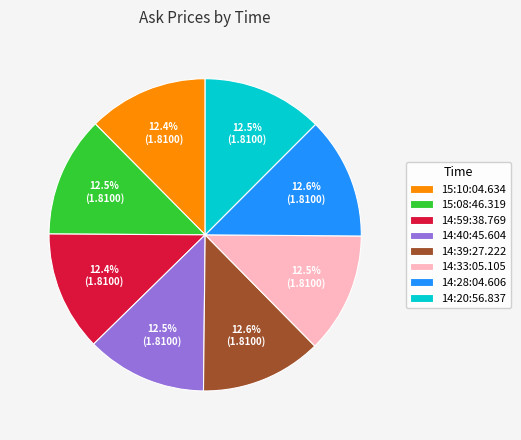

What is the ratio of the value at 14:40:45.604 to the value at 14:20:56.837?

1.0